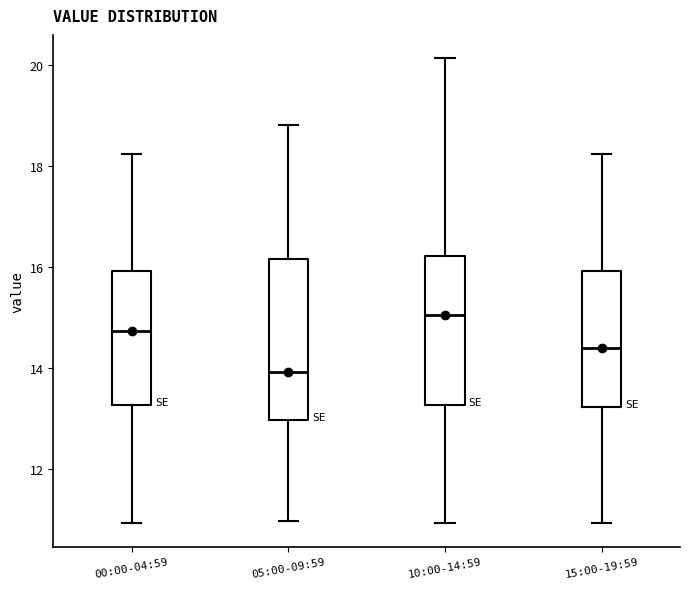

Which box's median line is the highest?

10:00-14:59